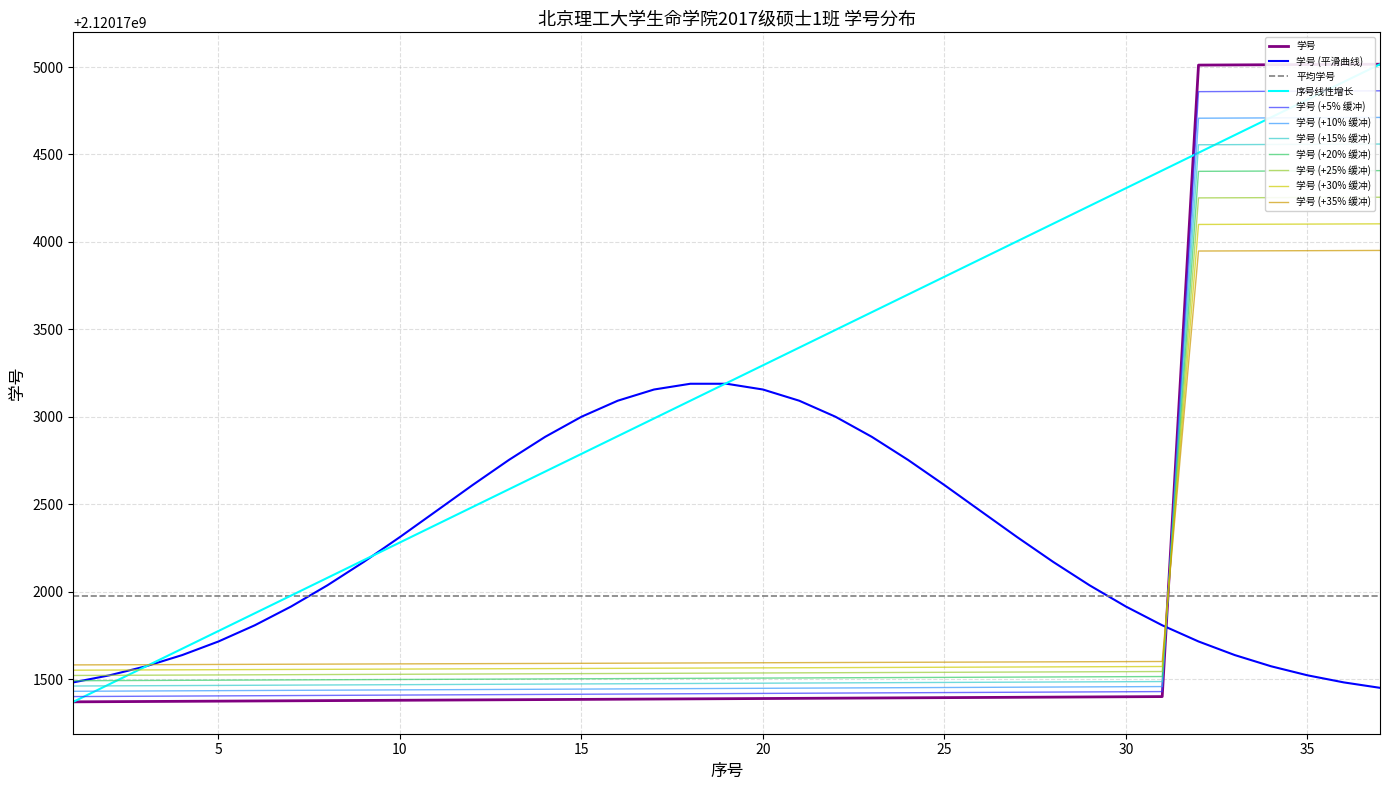

Does the chart have visible grid lines?

Yes